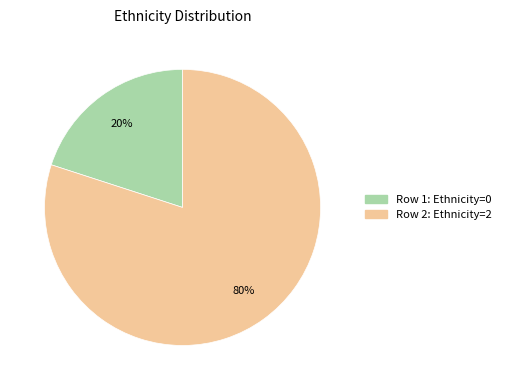

To the nearest percent, what is the difference between the largest and smallest slice percentages?

60%